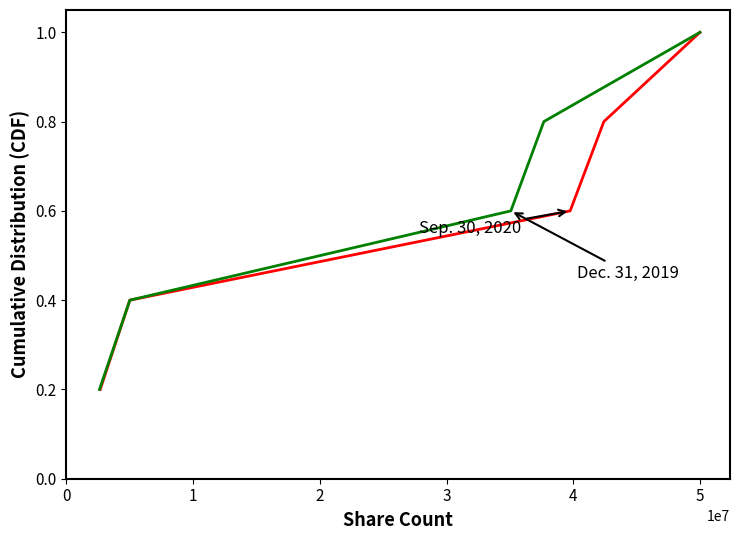

Which series changed the most between 2 and 3?

Sep. 30, 2020